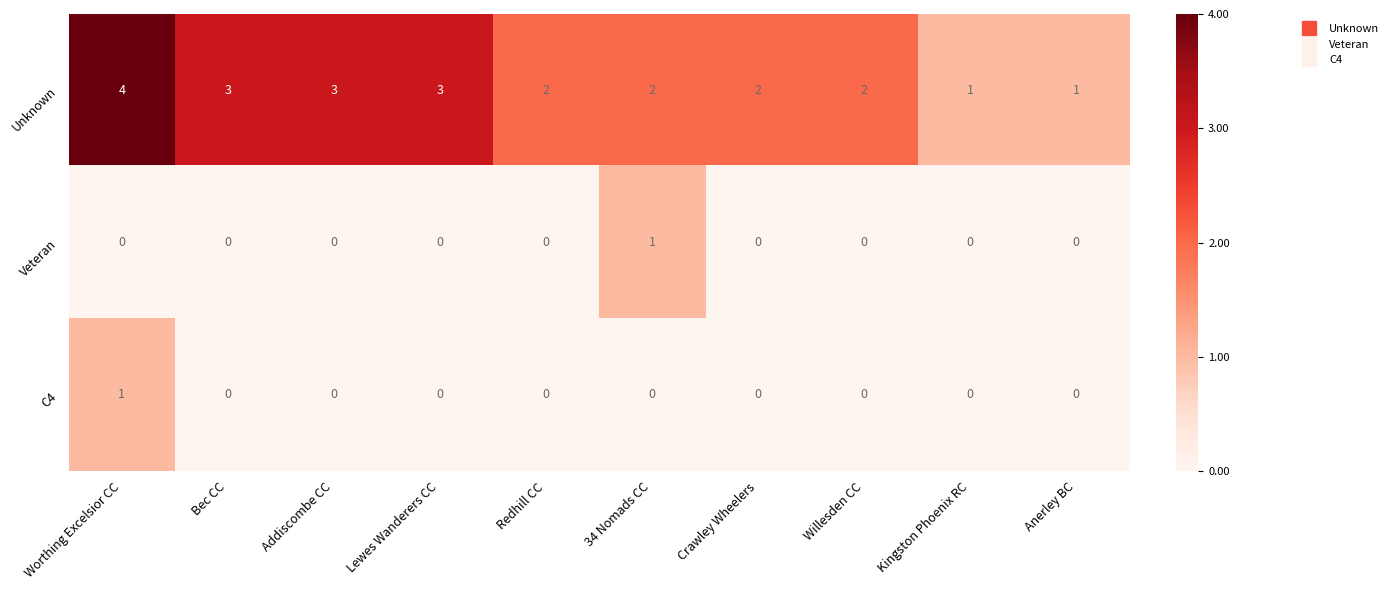

What is the difference between the highest and lowest values at Willesden CC?

2